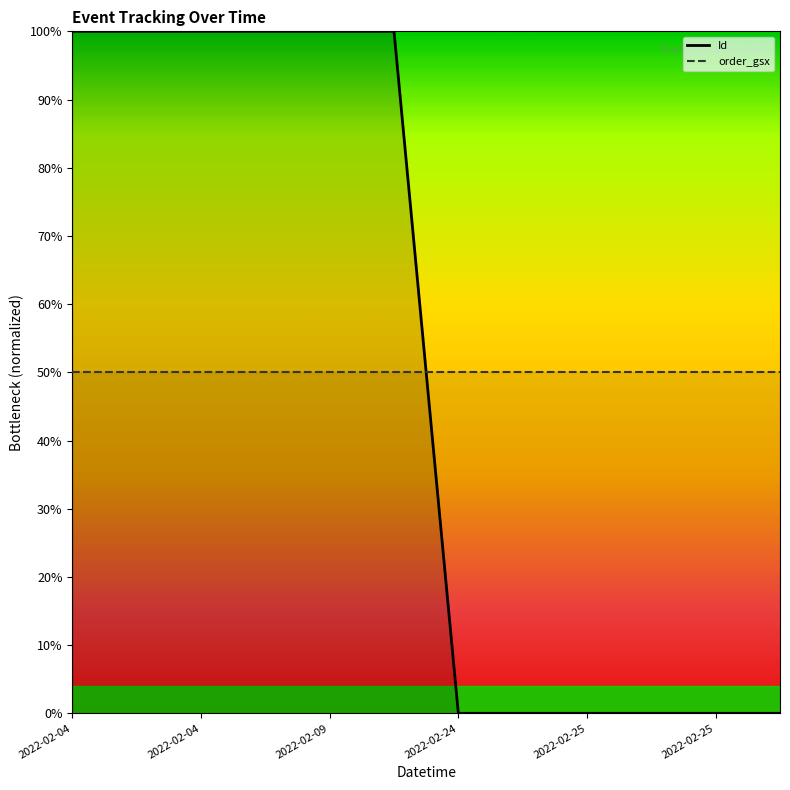

Rank the categories by value from lowest to highest.

2022-02-24 17:26:00, 2022-02-25 01:38:00, 2022-02-25 08:03:00, 2022-02-25 11:28:00, 2022-02-25 12:42:00, 2022-02-25 23:59:59, 2022-02-04 00:00:00, 2022-02-09 15:01:52, 2022-02-17 05:38:07, 2022-02-04 00:00:00, 2022-02-04 00:24:09, 2022-02-04 00:02:35